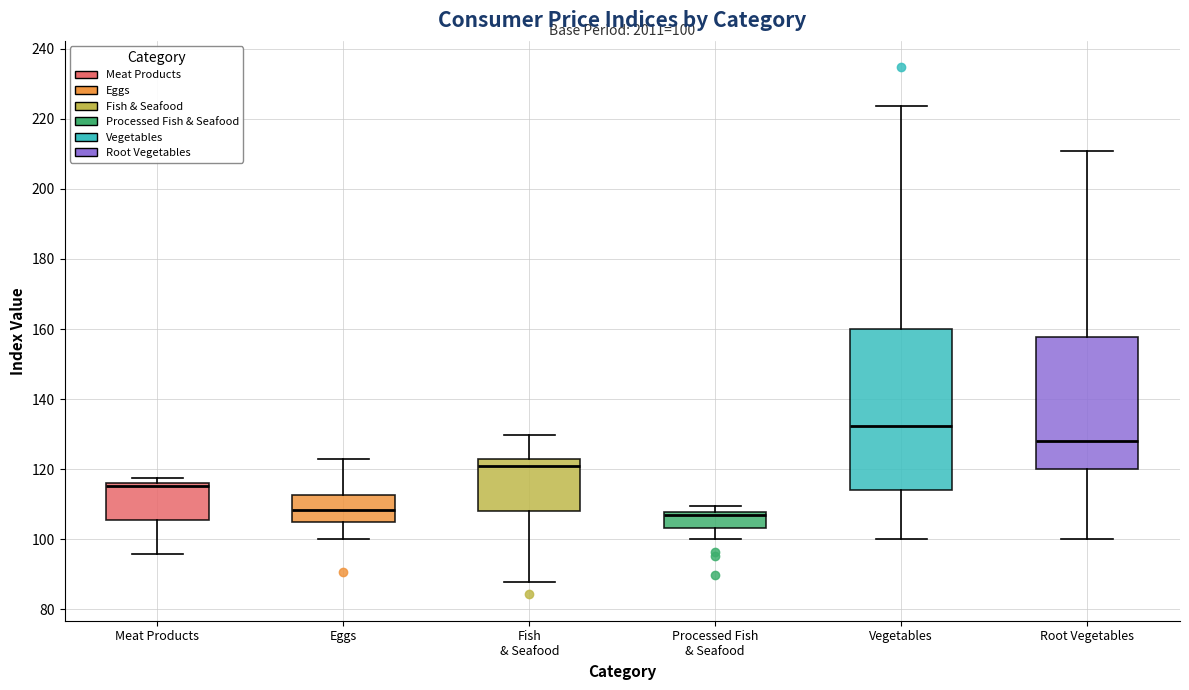

Which box has the highest median line?

Vegetables